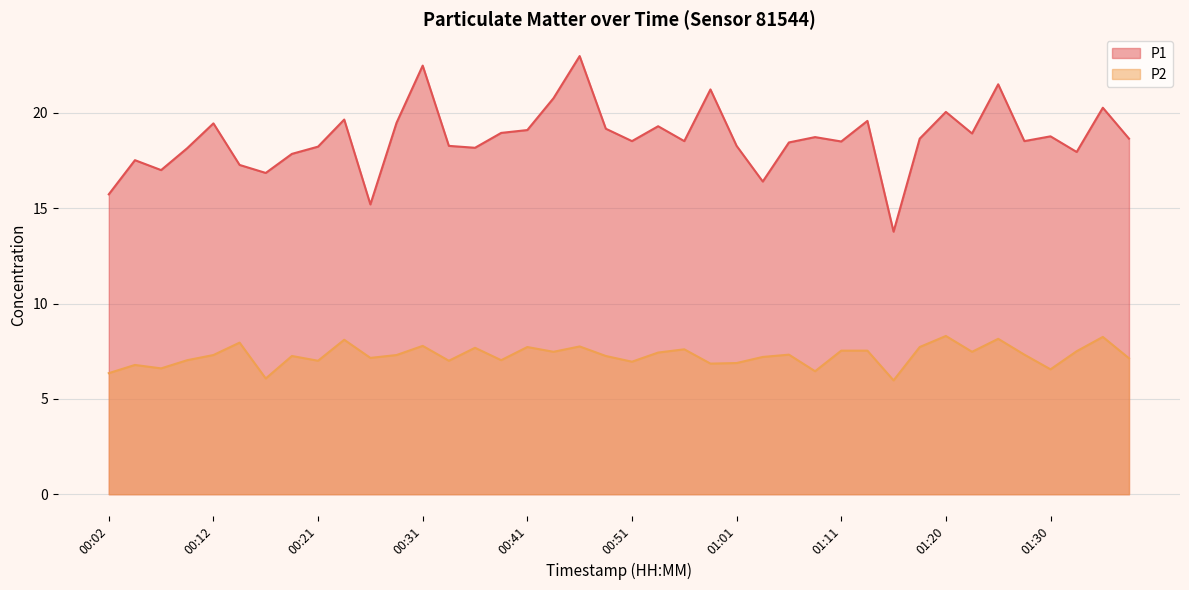

Read the P1 value at 00:41.

19.1